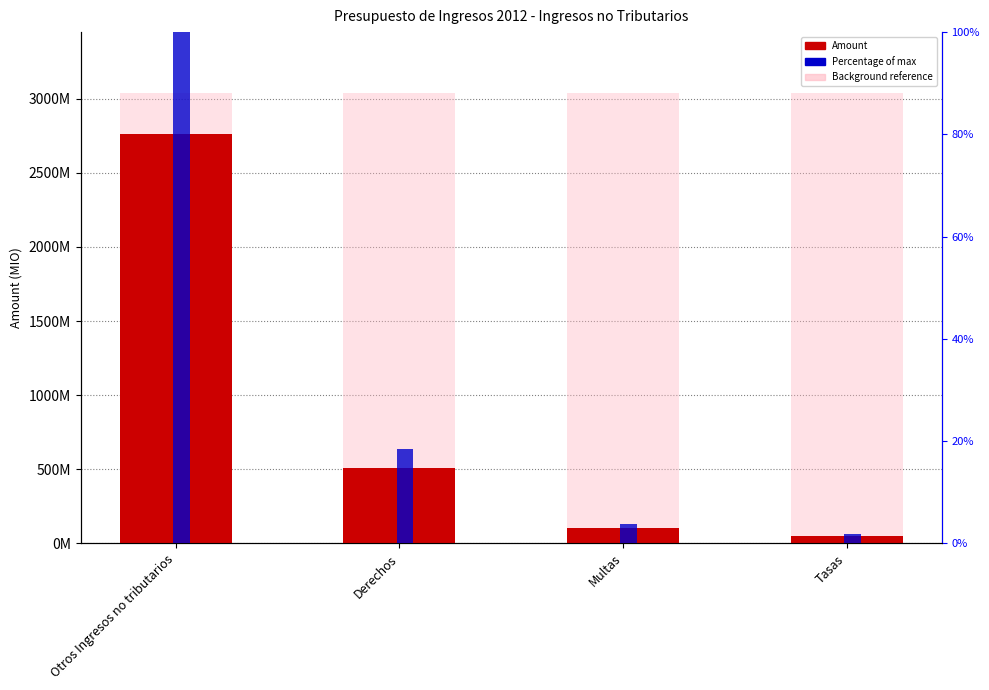

The Percentage of max series shows 100.0 at Otros Ingresos no tributarios. True or false?

True